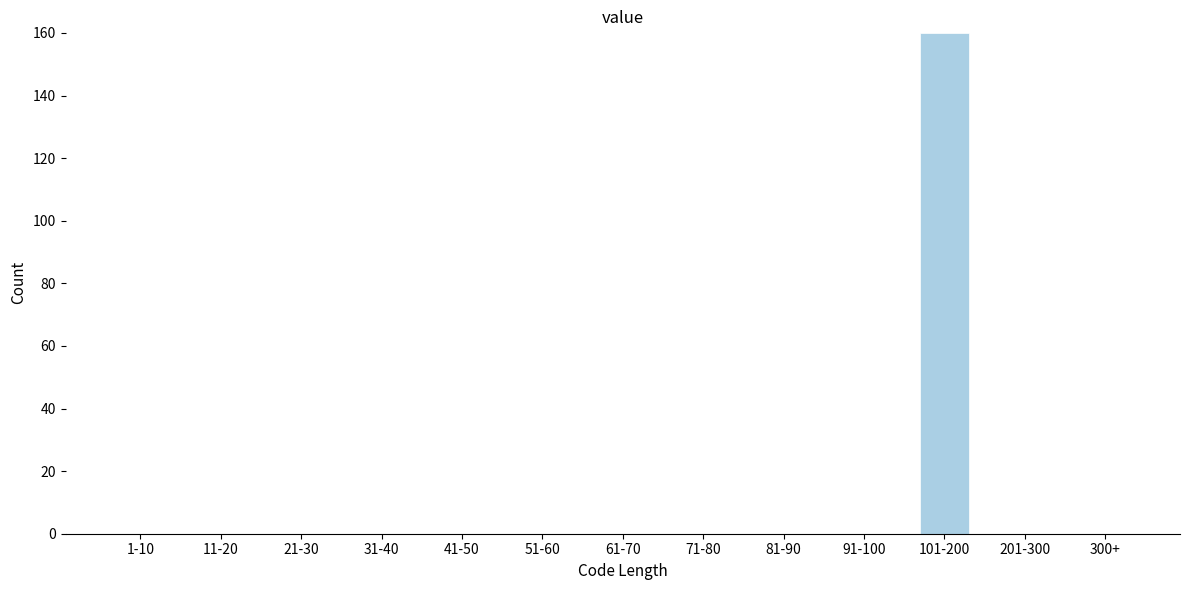

Reading left to right, list all the values displayed in this chart.

1-10=0	11-20=0	21-30=0	31-40=0	41-50=0	51-60=0	61-70=0	71-80=0	81-90=0	91-100=0	101-200=160	201-300=0	300+=0